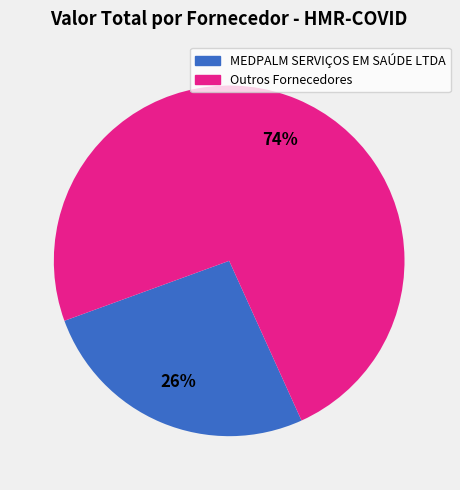

Is there a majority slice in this chart?

Yes